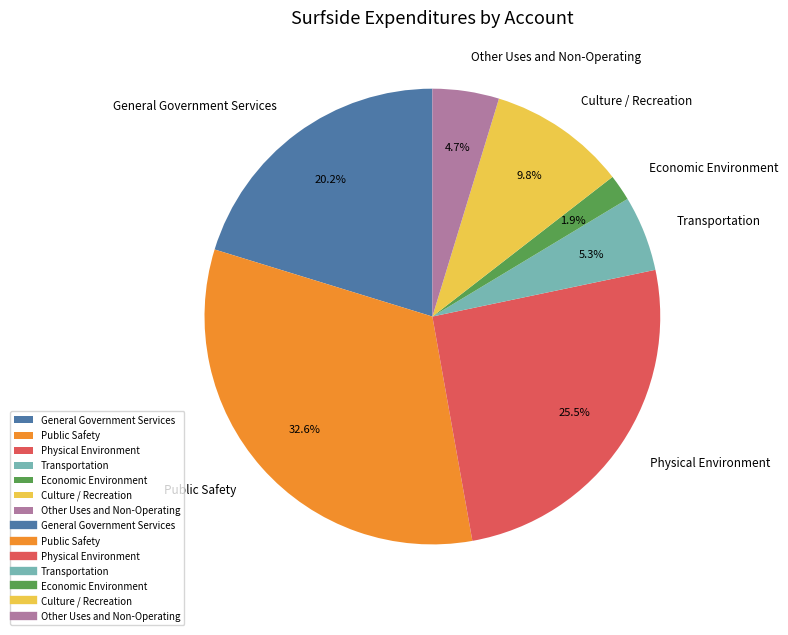

Which has a higher value, Transportation or Culture / Recreation?

Culture / Recreation